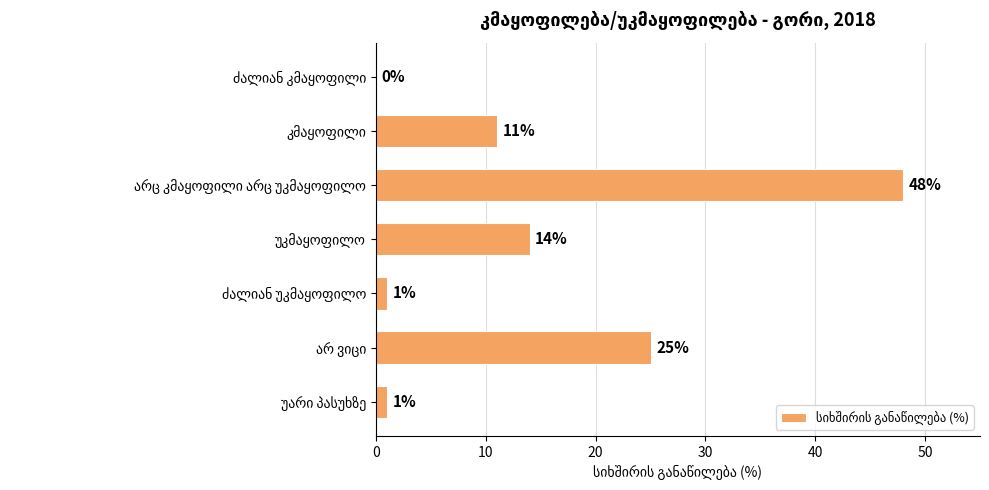

What is the greatest value displayed?

48